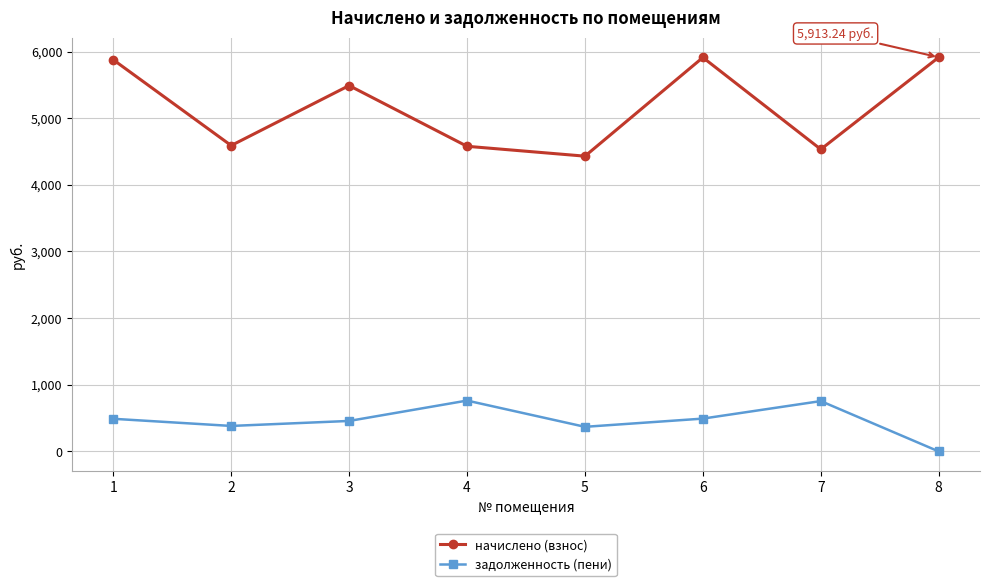

What is the total value across all series at 7?

5287.8